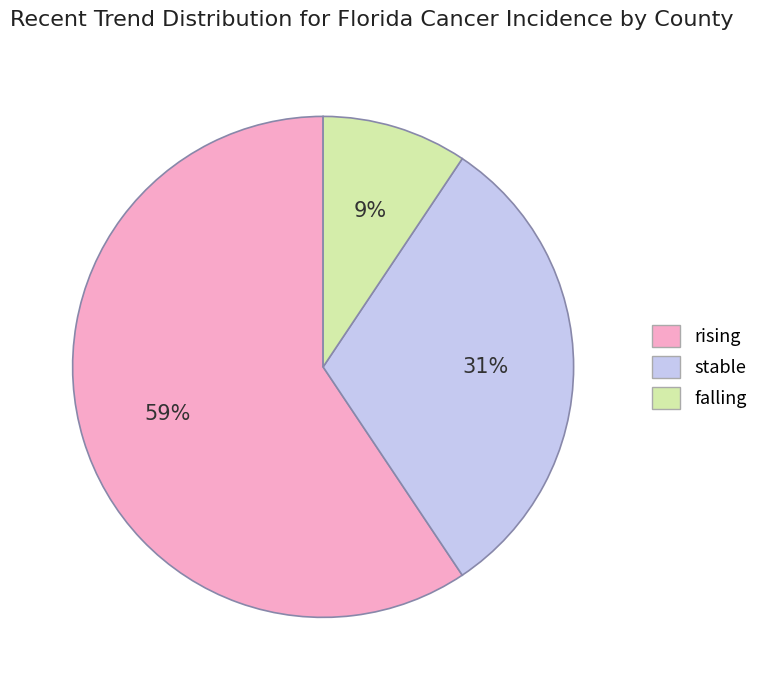

Rank the categories by value from lowest to highest.

falling, stable, rising